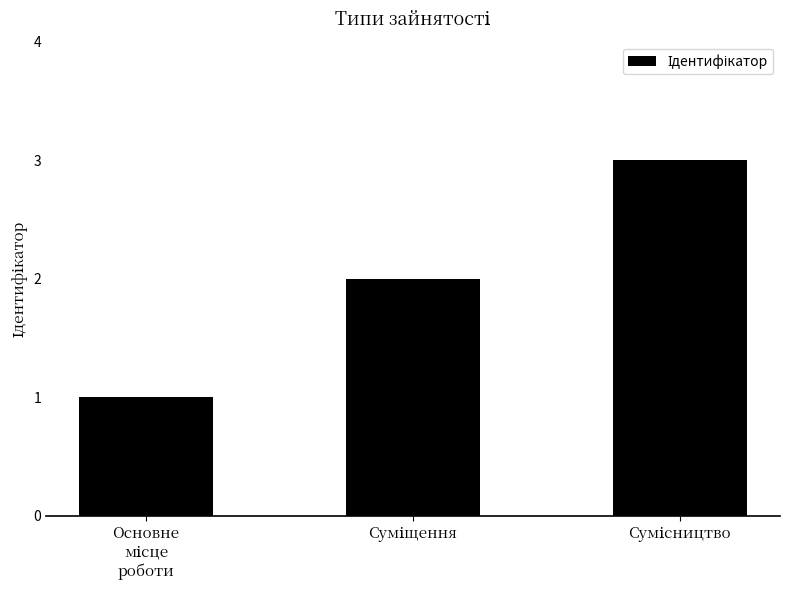

What is the maximum value shown in the chart?

3